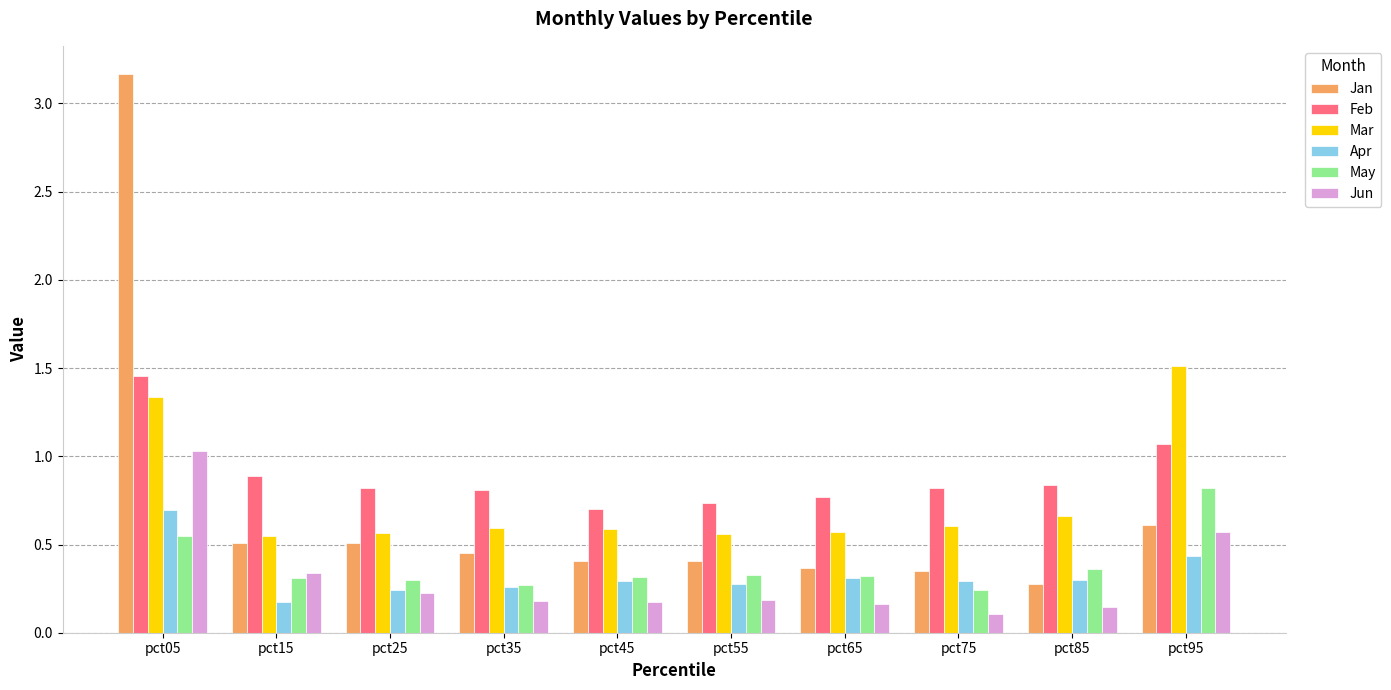

Which category has the highest value in the May series?

pct95